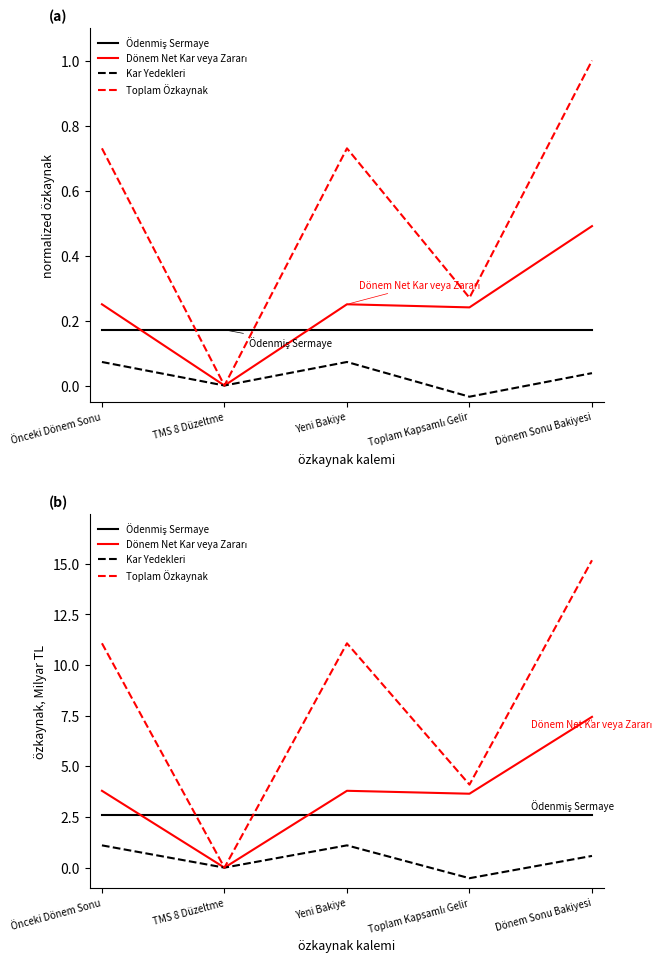

What position from the right is Dönem Sonu Bakiyesi?

1